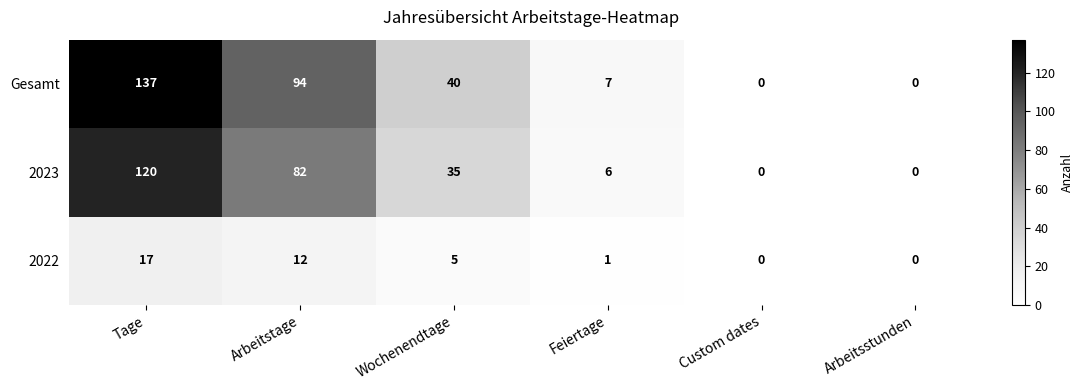

What is the difference between the highest and lowest values at Tage?

120